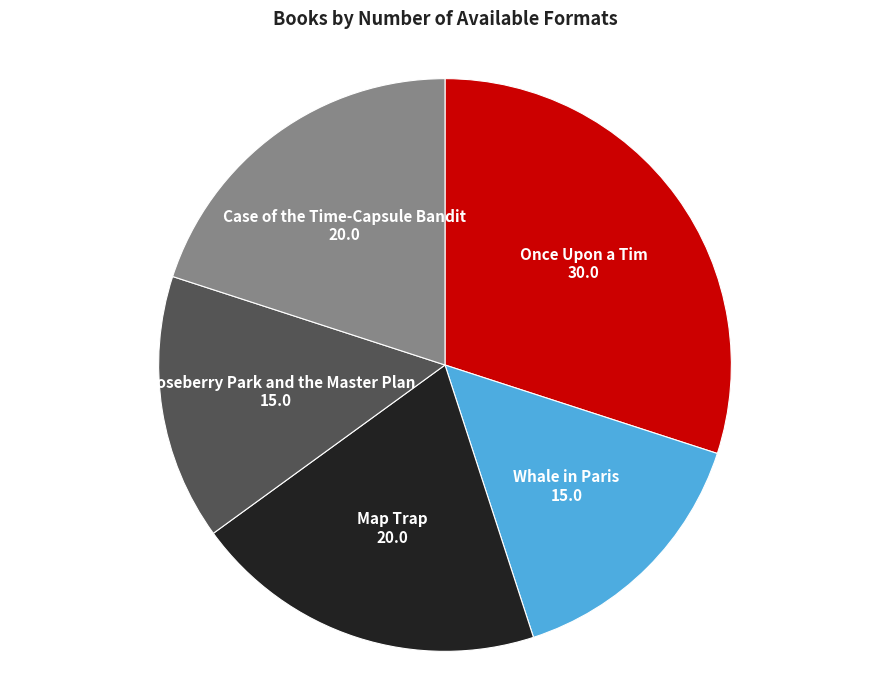

Is there a majority slice in this chart?

No